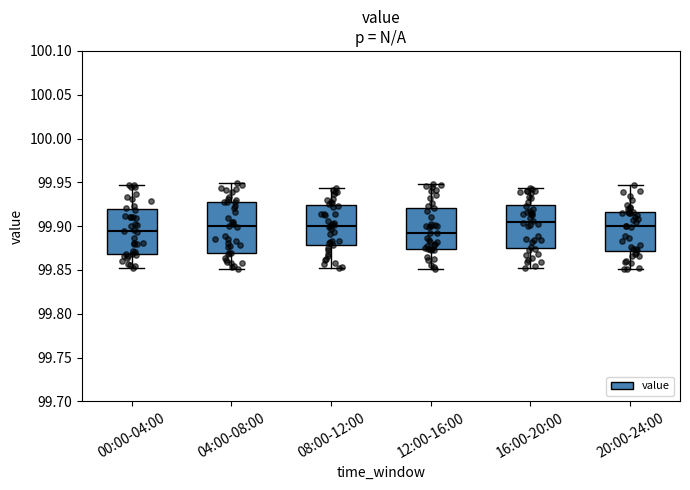

Reading left to right, transcribe this box plot: for each box, give where its median line is, the range the box spans, and where its two whiskers end, as read against the y-axis. The values are not printed on the chart, so give them approximately, as read against the axis.

00:00-04:00: median 99.895, box 99.870 to 99.920, whiskers 99.850 to 99.945
04:00-08:00: median 99.900, box 99.870 to 99.925, whiskers 99.850 to 99.950
08:00-12:00: median 99.900, box 99.880 to 99.925, whiskers 99.855 to 99.945
12:00-16:00: median 99.890, box 99.875 to 99.920, whiskers 99.850 to 99.950
16:00-20:00: median 99.905, box 99.875 to 99.925, whiskers 99.850 to 99.945
20:00-24:00: median 99.900, box 99.870 to 99.915, whiskers 99.850 to 99.945